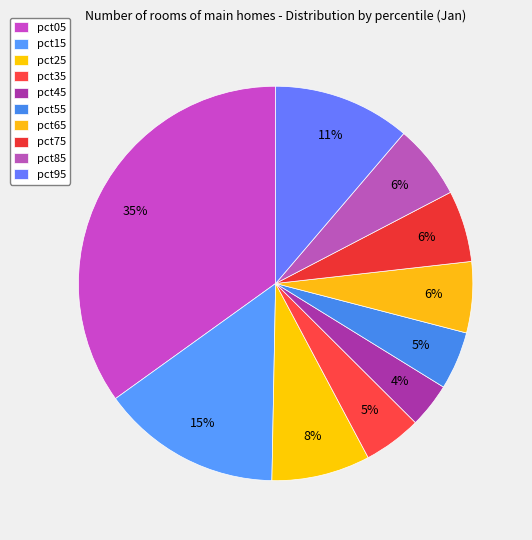

Combined, what portion of the pie is pct55 and pct85?

10.9%